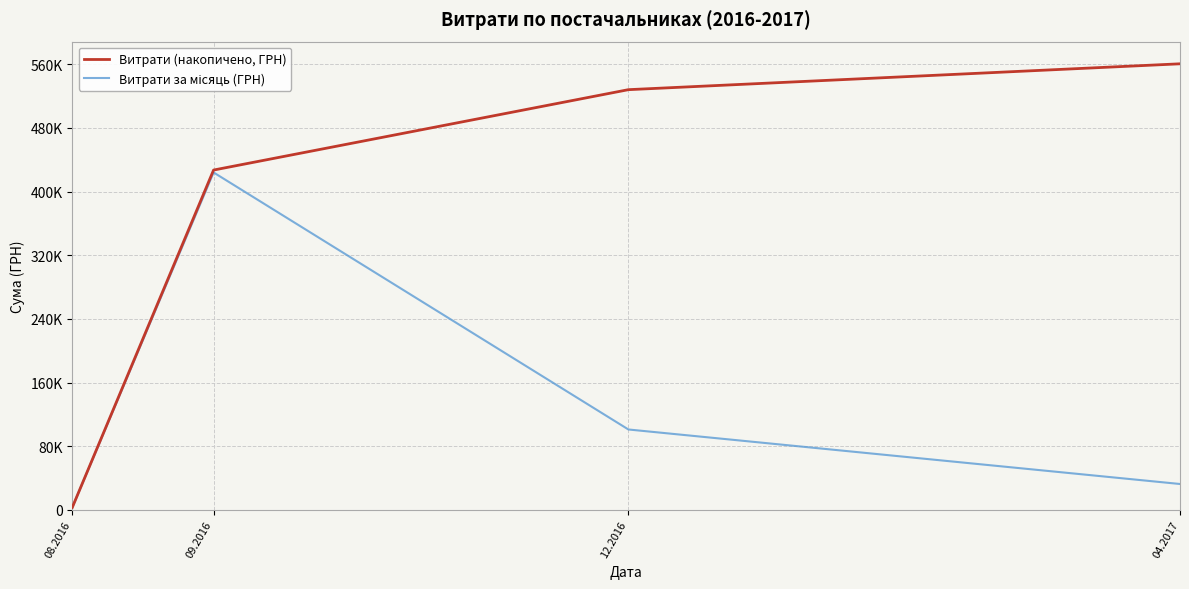

Is this an area chart (filled region under the line)?

No